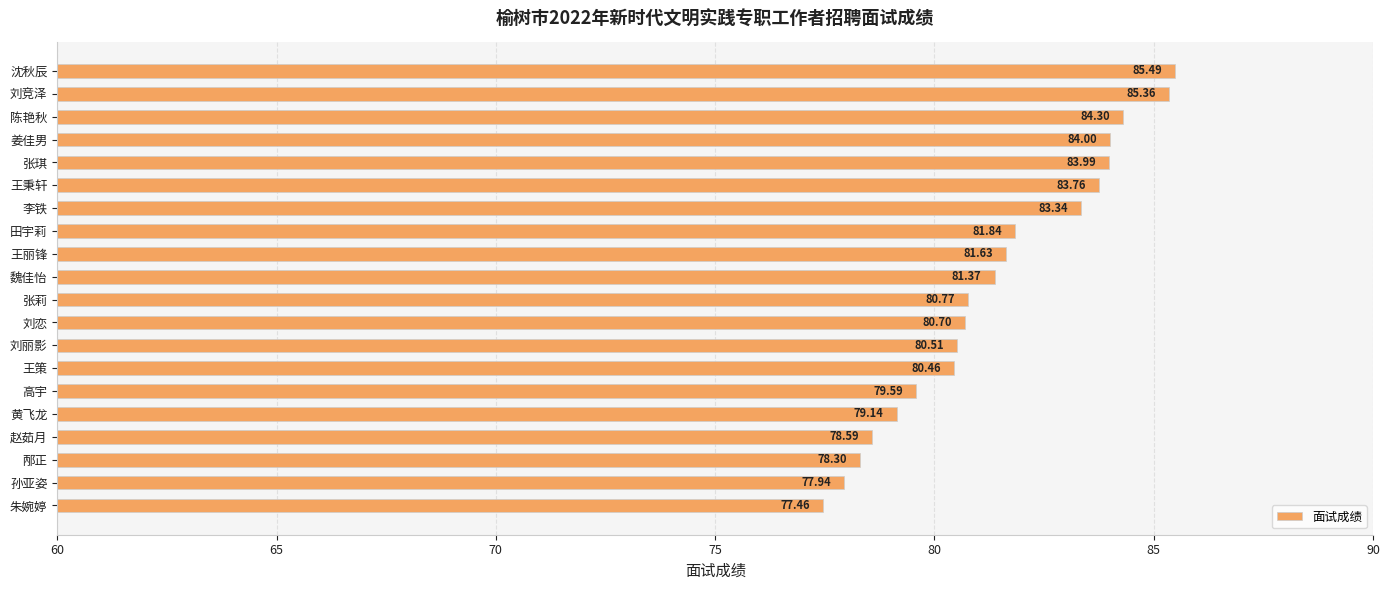

Are the bars horizontal?

Yes